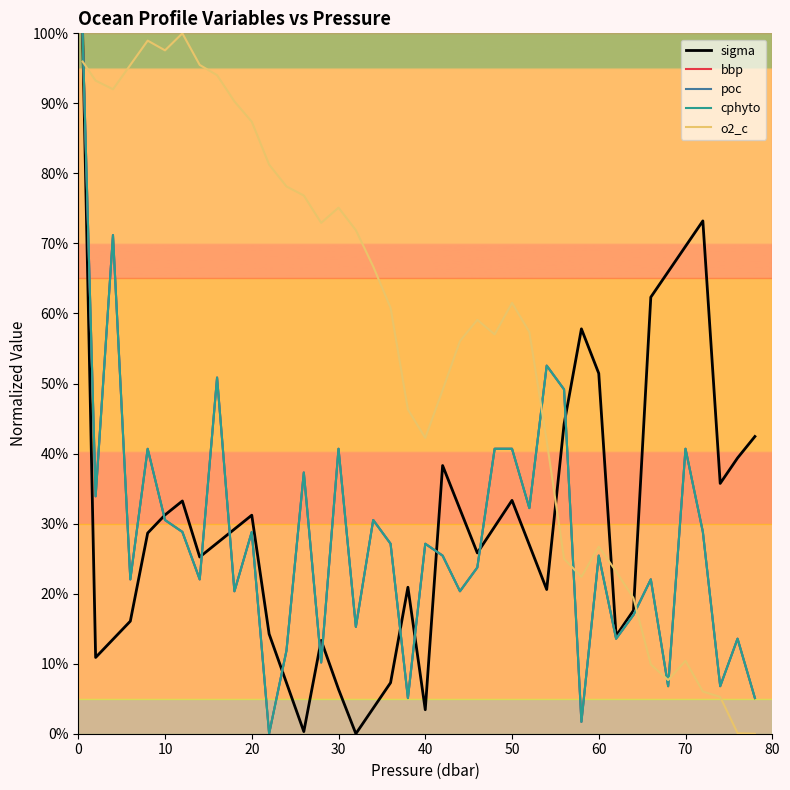

What are all the series names shown in the legend?

sigma, bbp, poc, cphyto, o2_c